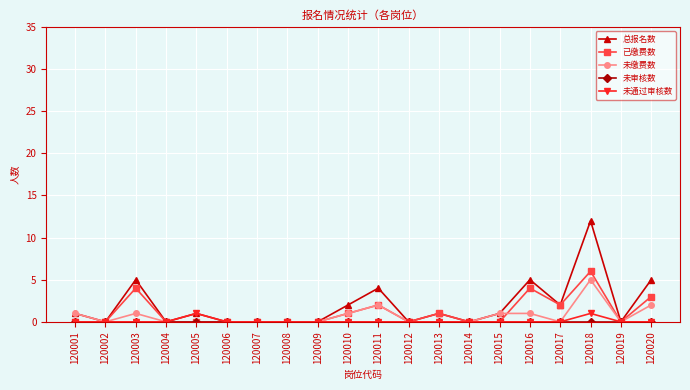

What is the approximate value of 未缴费数 at 120018?

5